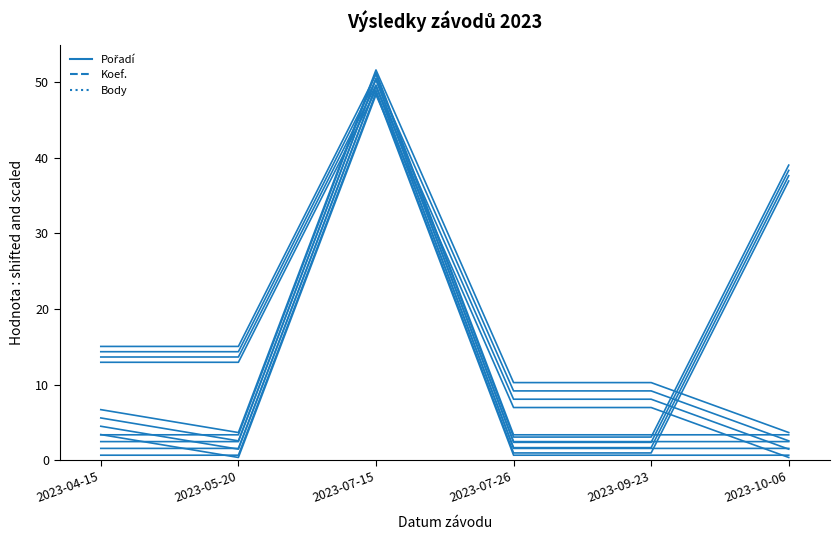

True or false: Koef. and Pořadí cross at least once.

False